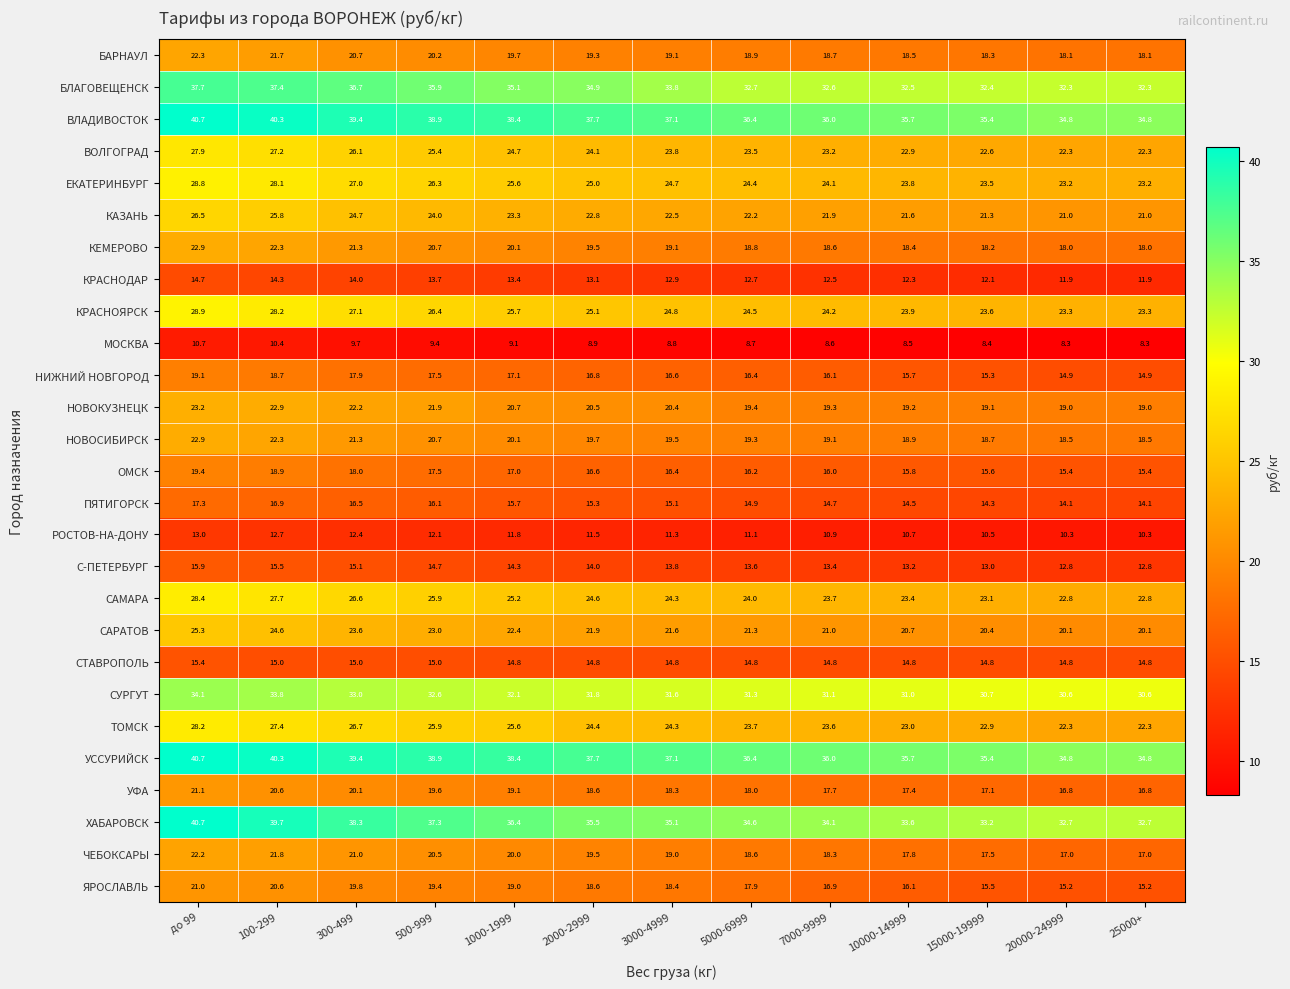

The С-ПЕТЕРБУРГ series shows 3.7 at 15000-19999. True or false?

False